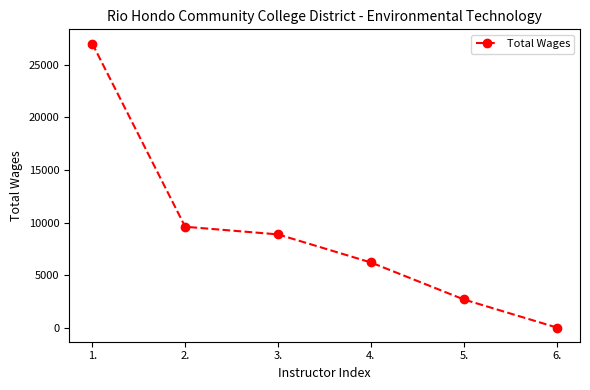

What is the difference between the values at 3. and 2.?

727